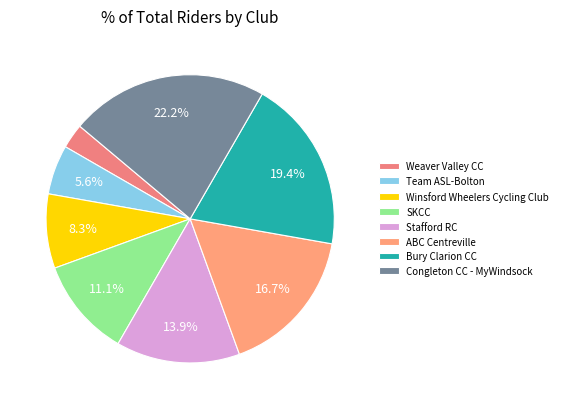

Which category has the biggest portion of the pie?

Congleton CC - MyWindsock